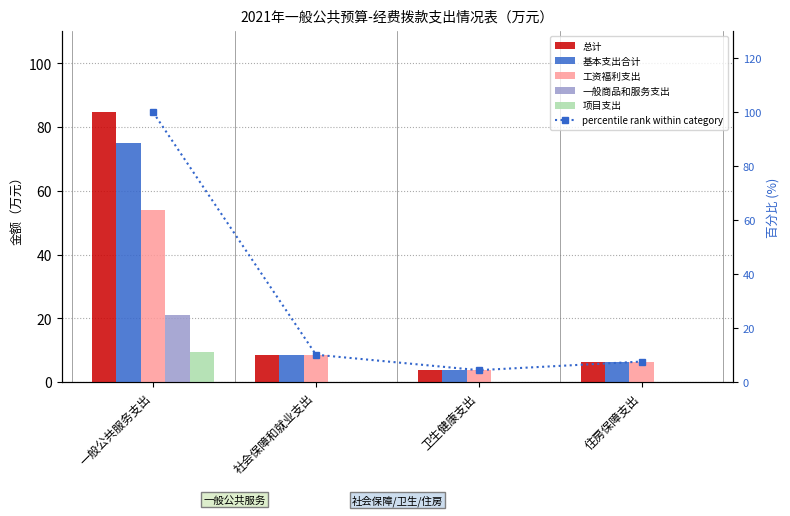

The 总计 series shows 3.6 at 社会保障和就业支出. True or false?

False